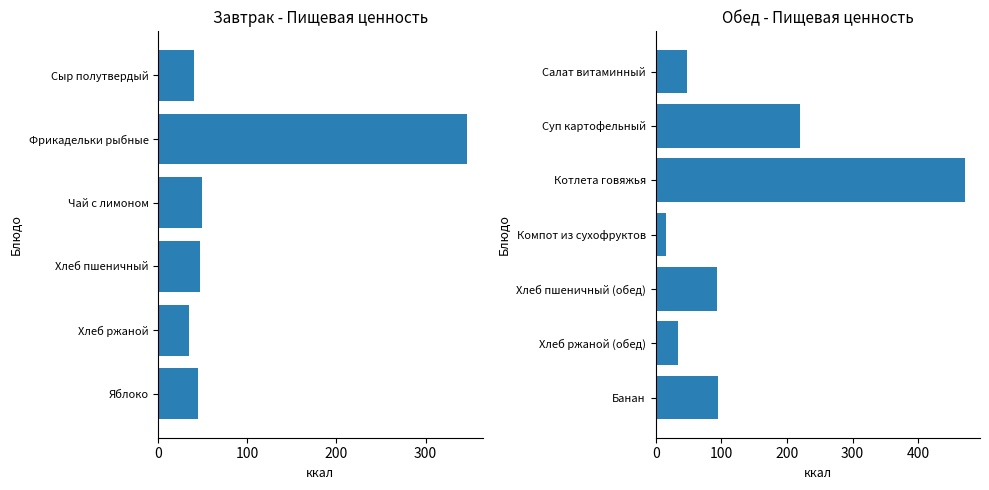

Are the bars horizontal?

Yes